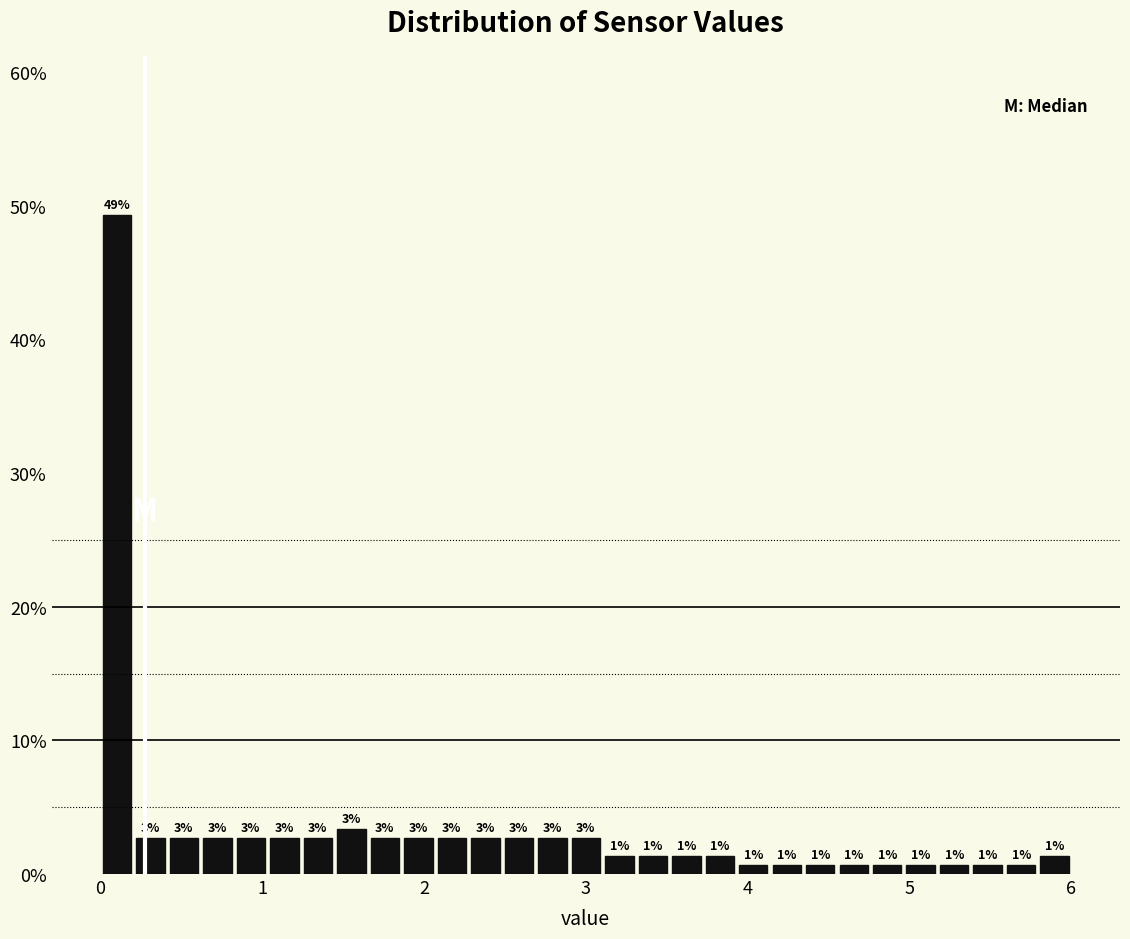

Read against the x-axis, roughly where is the centre of the tallest bar?

0.1